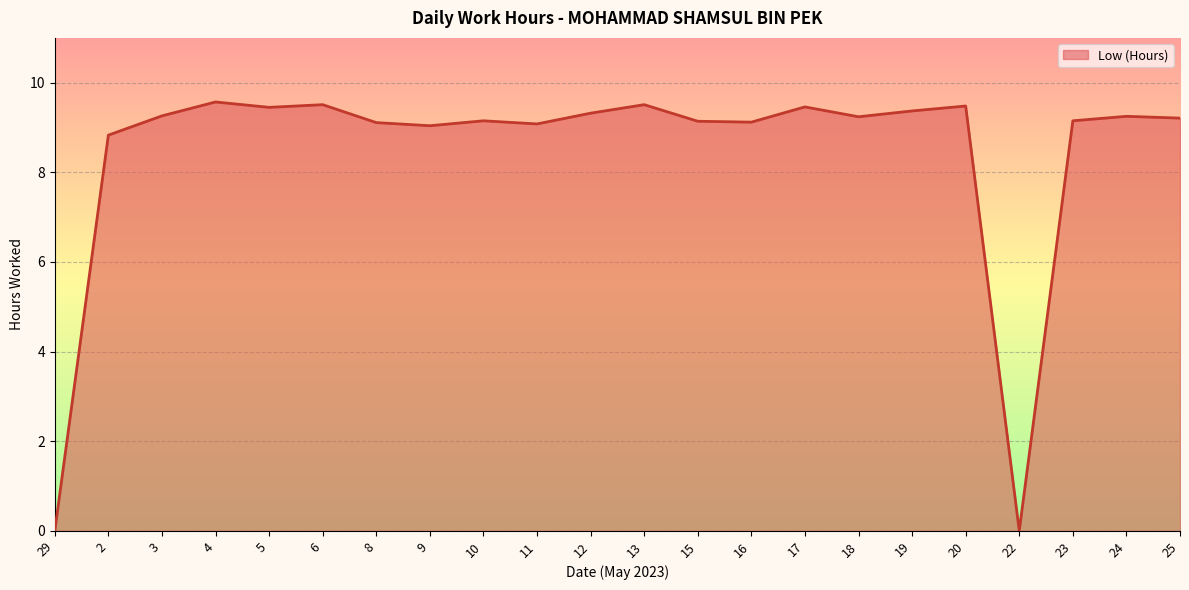

What is the change in value from 4 to 10?

-0.4